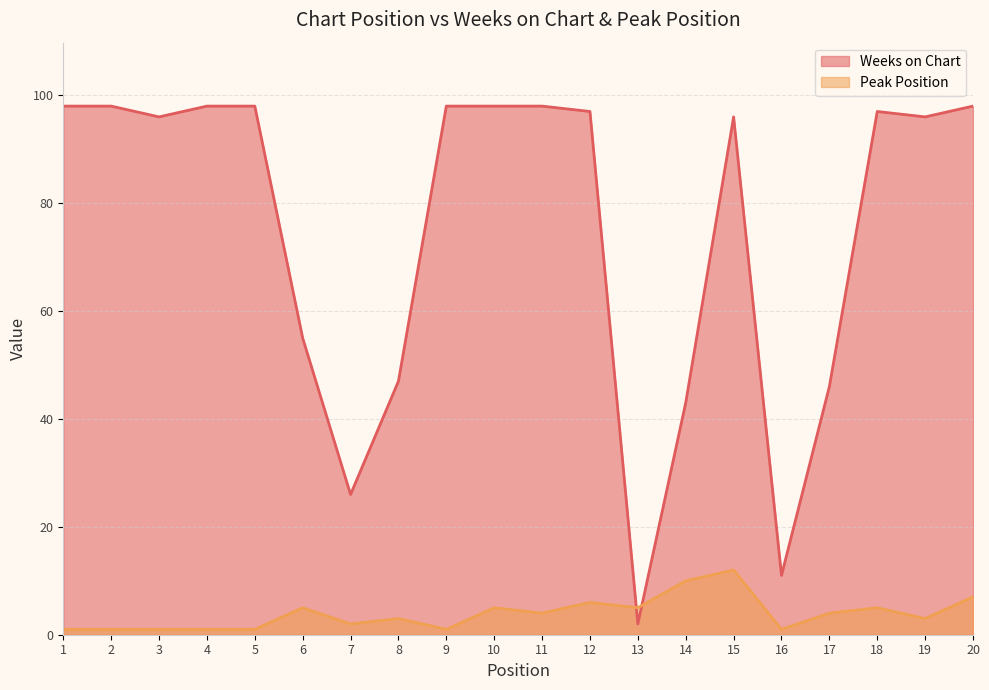

At which category is the sum across all series the highest?

15